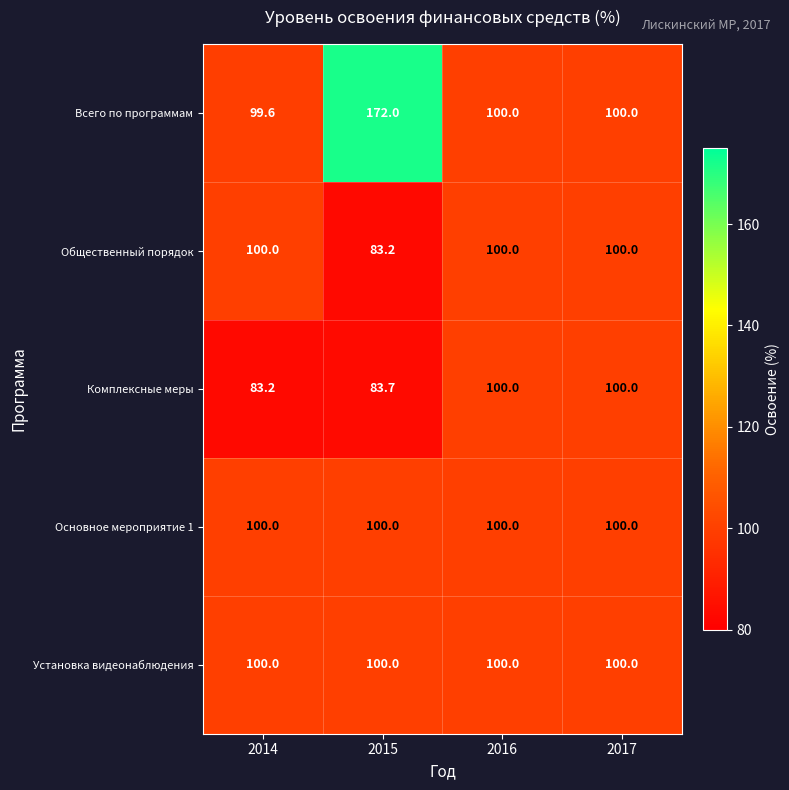

What is the total value across all series at 2015?

538.9